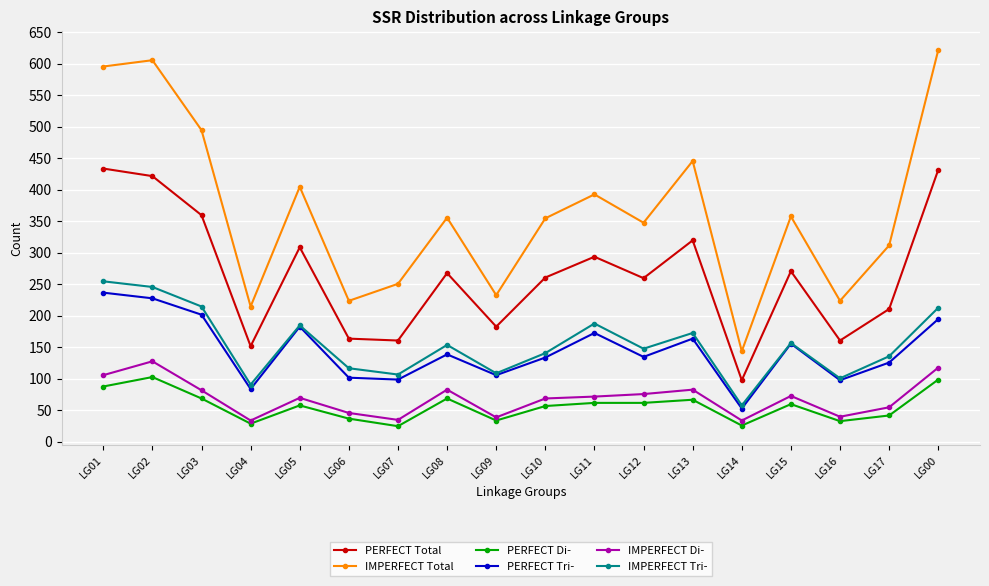

True or false: PERFECT Di- and IMPERFECT Total cross at least once.

False